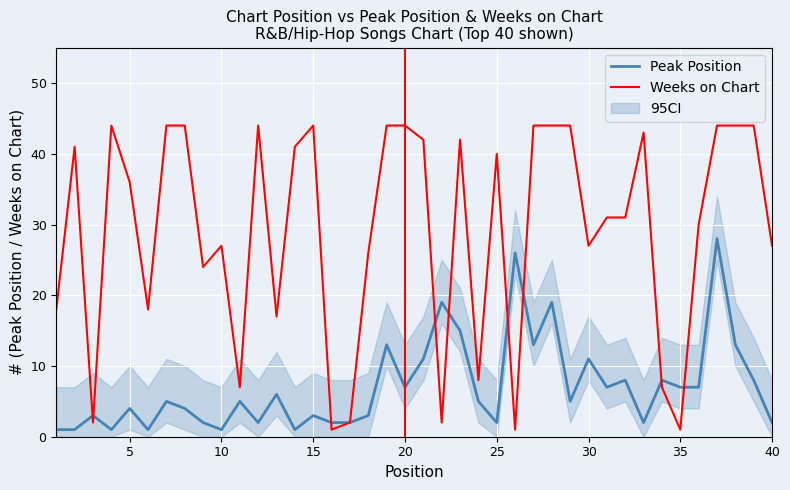

What is the greatest value displayed?

44